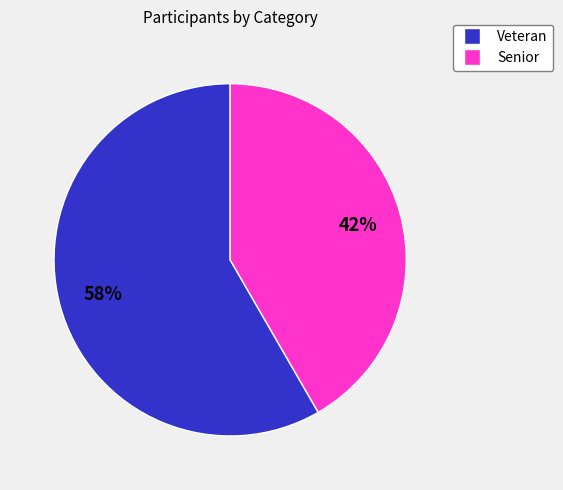

To the nearest percent, what is the combined percentage of Veteran and Senior?

100%